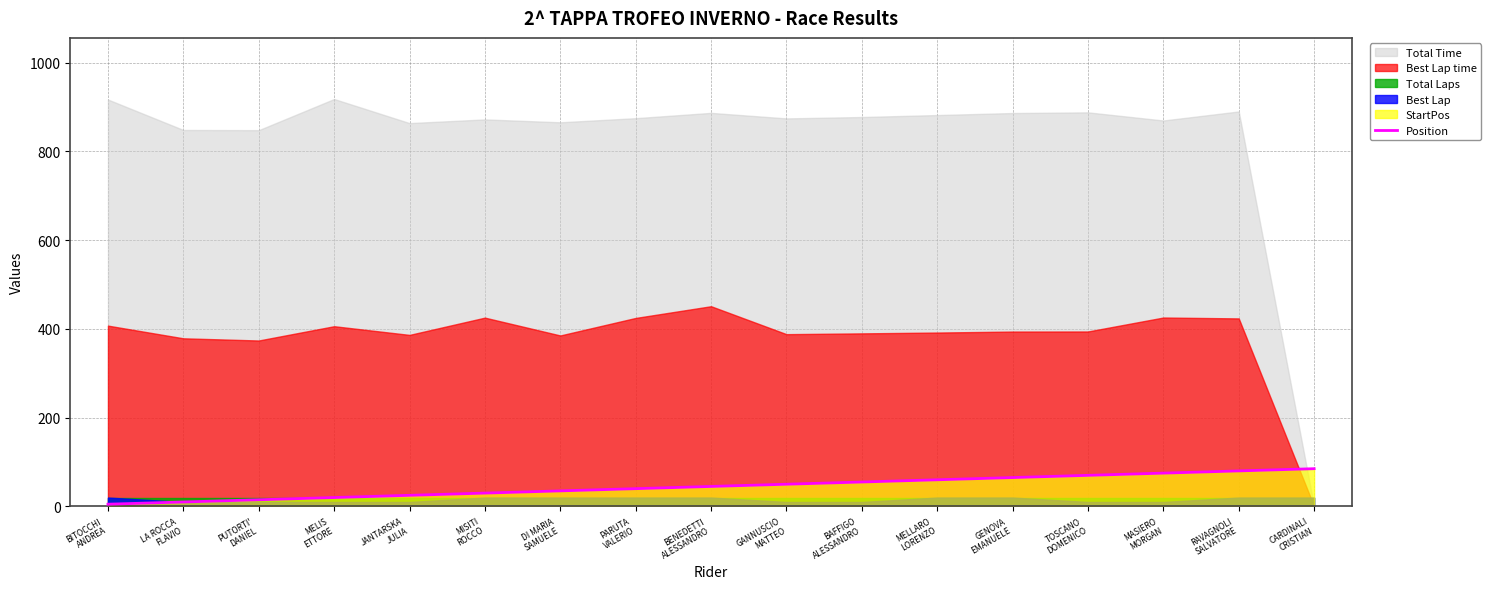

What is the highest value of the Position series?

85